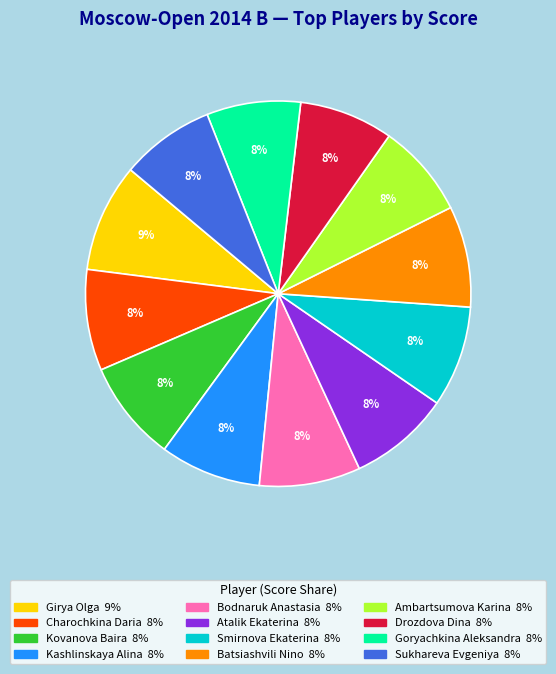

Approximately how many times larger is the value at Goryachkina Aleksandra compared to Girya Olga?

0.9